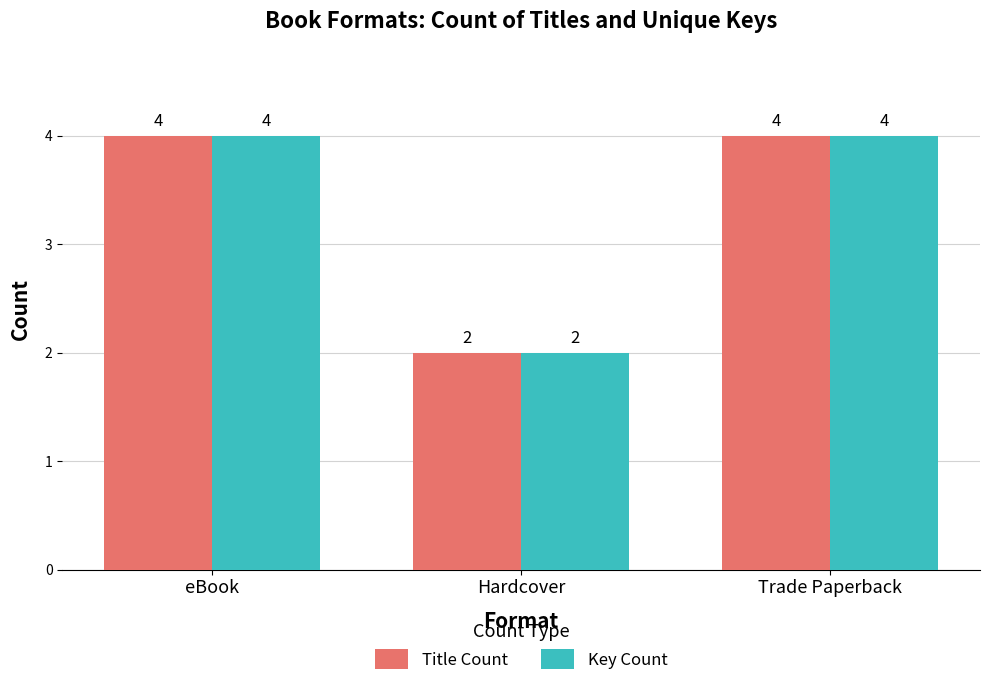

What is the average value of the Key Count series?

3